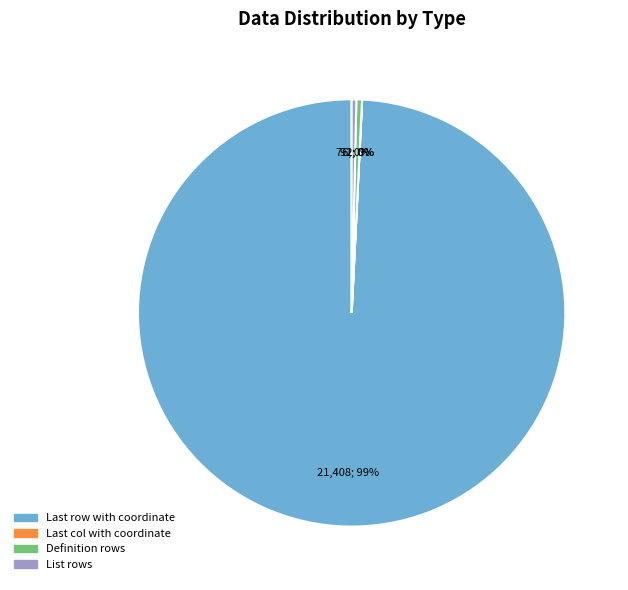

Approximately how many times larger is the value at List rows compared to Definition rows?

0.8